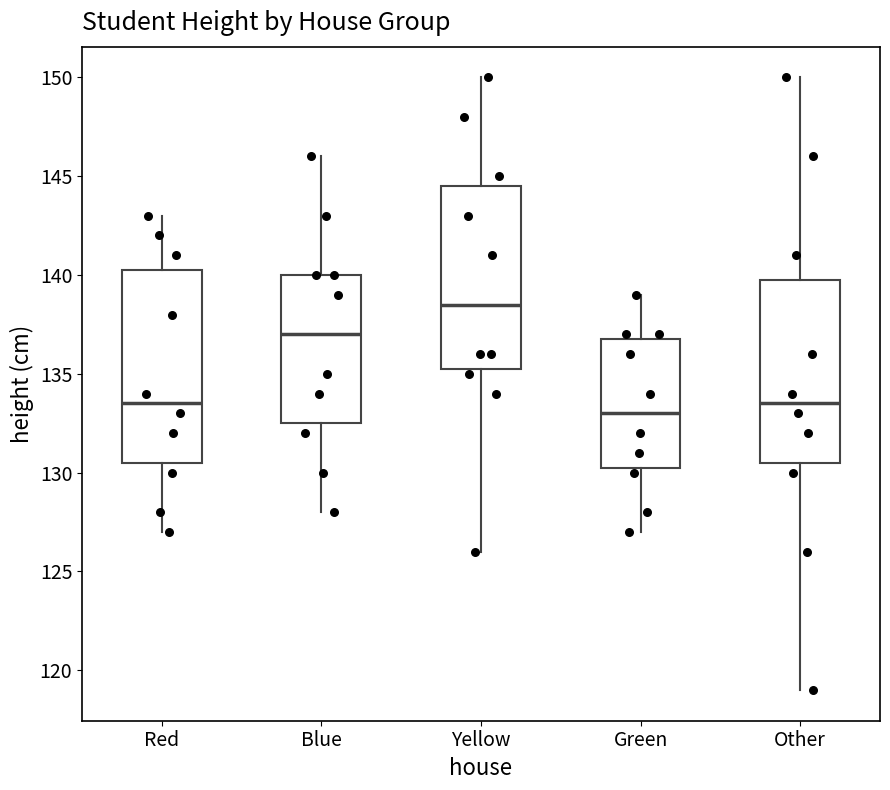

Where does the upper whisker of the box for Red end on the y-axis? The values are not printed on the chart, so give them approximately, as read against the axis.

143.0